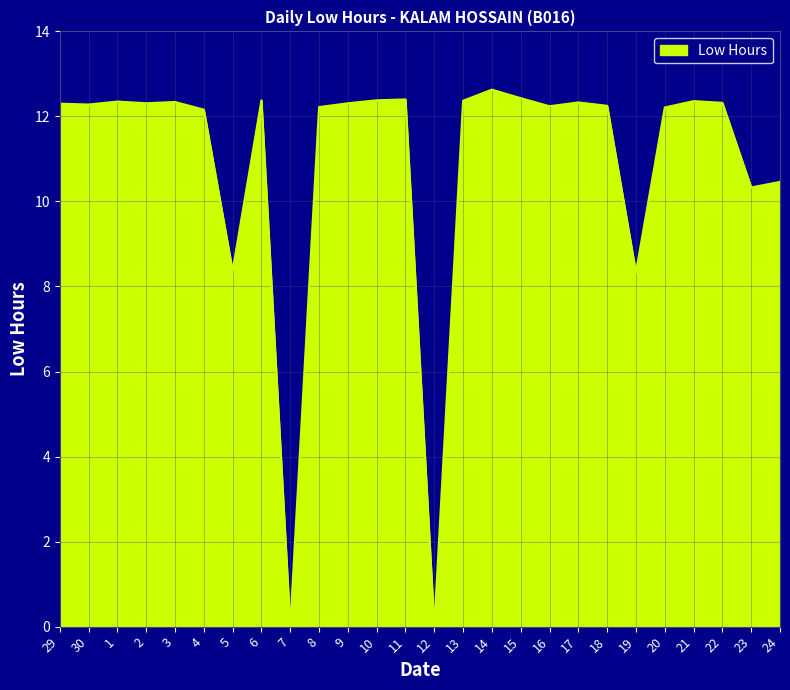

The value at 6 is 12.4. True or false?

True